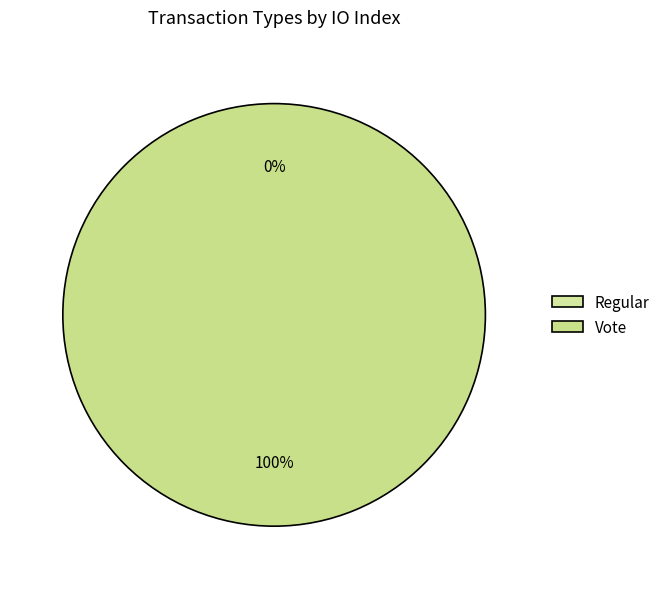

The Vote slice represents 90% of the pie. True or false?

False